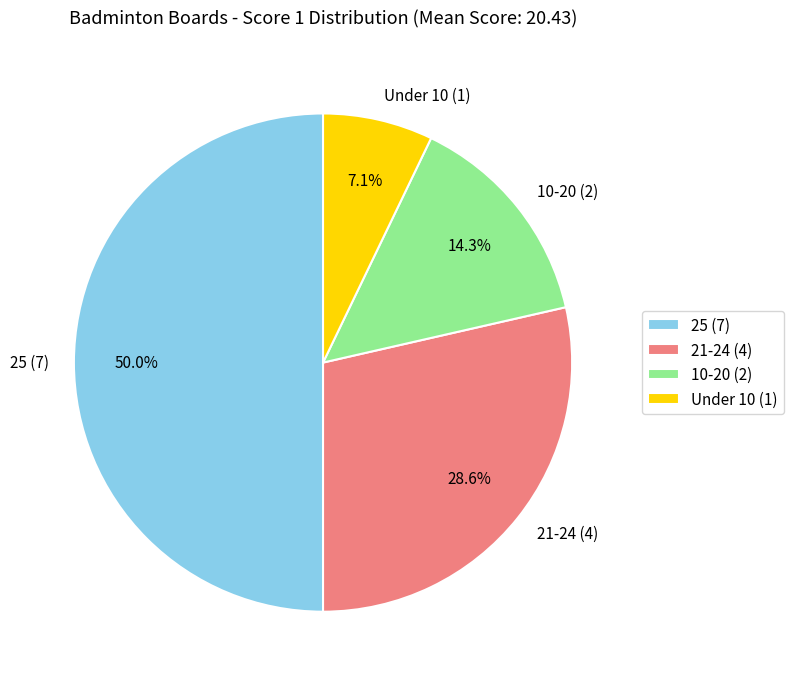

Which category has the smallest portion of the pie?

Under 10 (1)